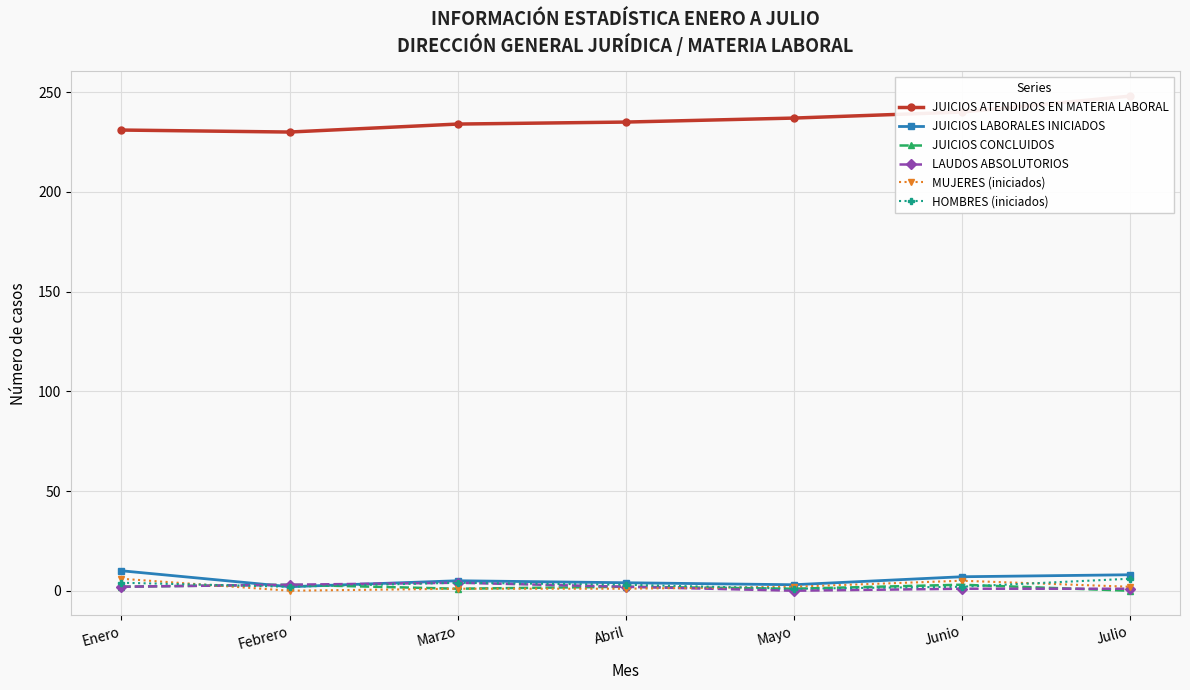

What is the value of the MUJERES (iniciados) point at the 4th from the left?

1